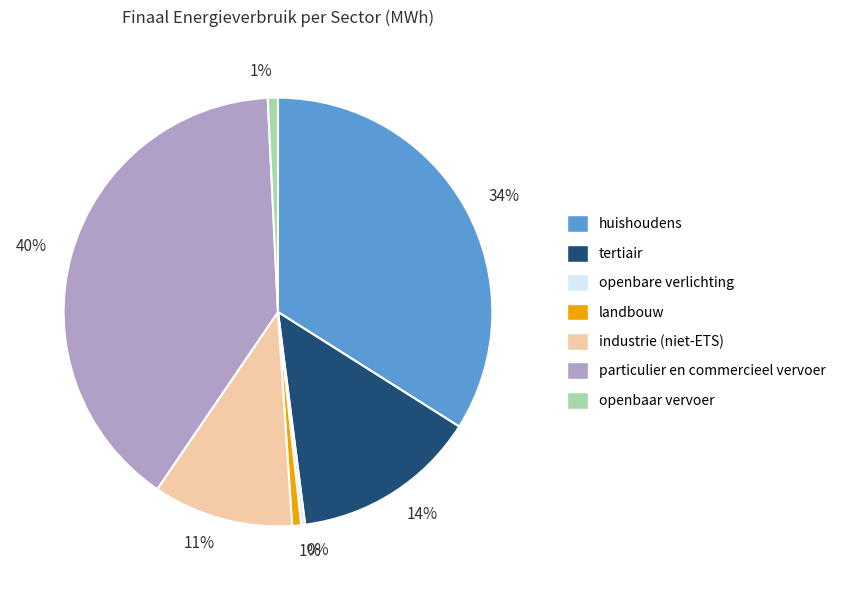

Is there any slice that represents more than half of the pie?

No